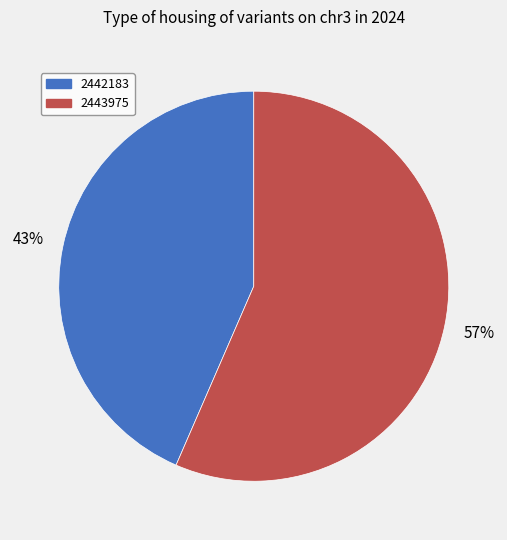

Does 2443975 account for over 50% of the chart?

Yes